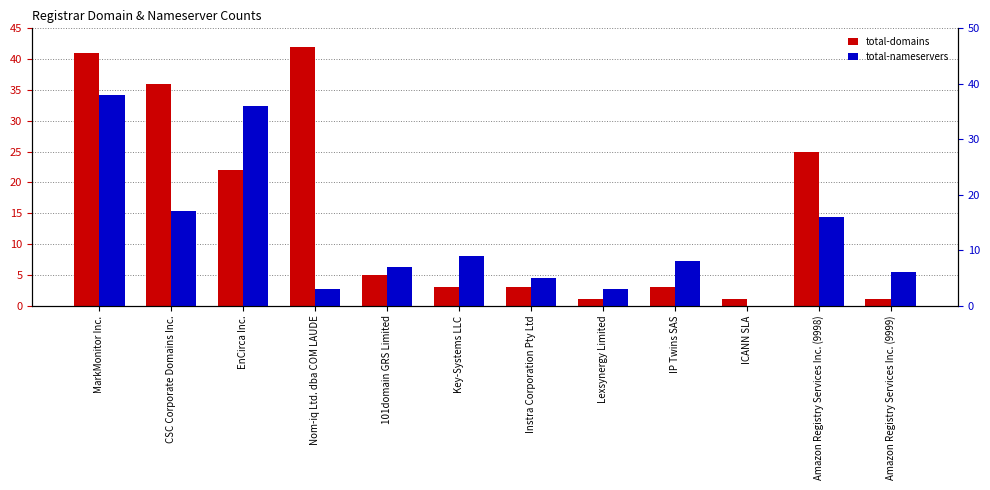

What value does the total-domains series have at EnCirca Inc., to the nearest 10?

20